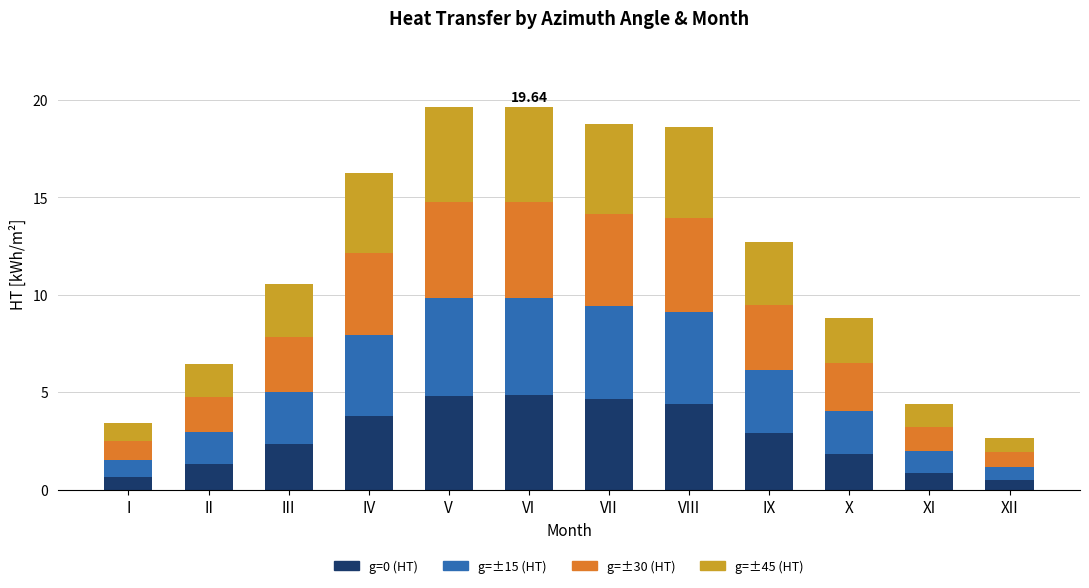

What is the total value across all series at VII?

18.8